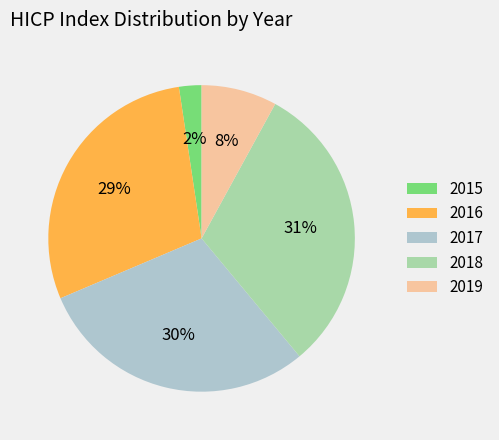

Which has a higher value, 2017 or 2016?

2017